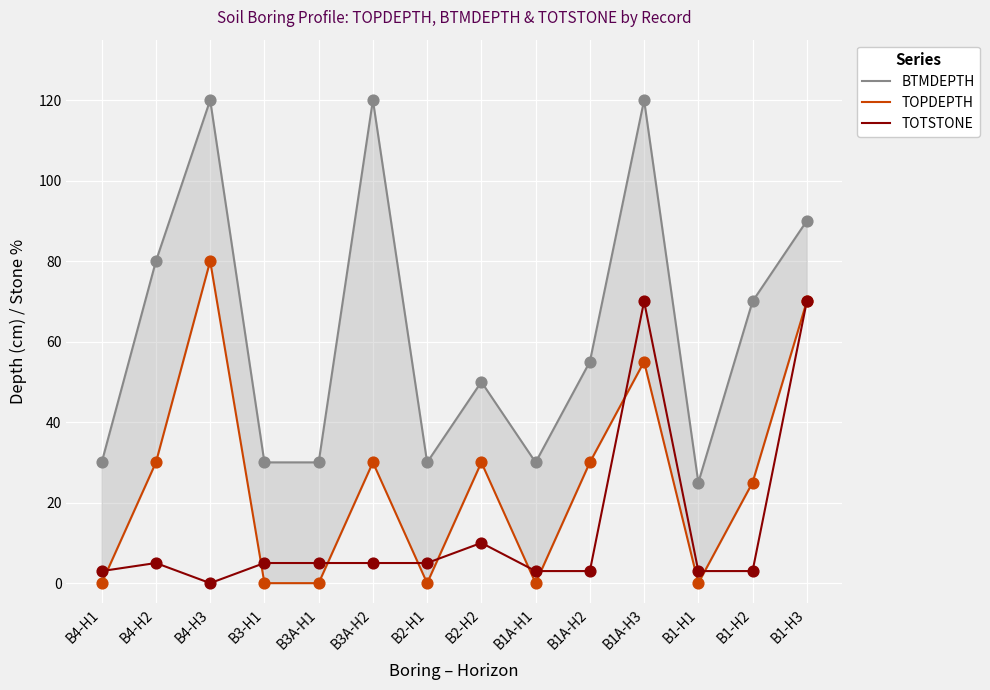

Which series has the largest total across all categories?

BTMDEPTH